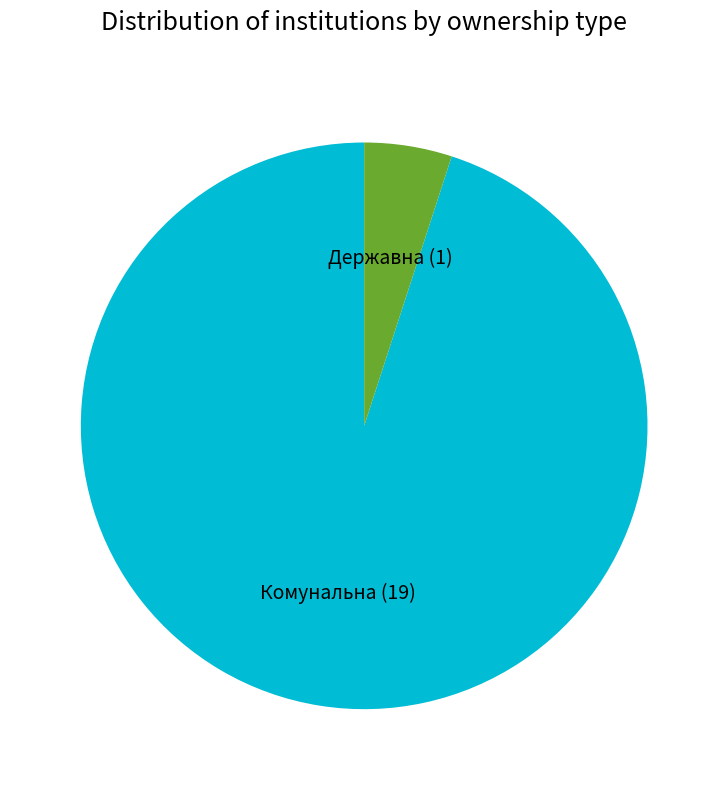

Does Комунальна account for over 50% of the chart?

Yes